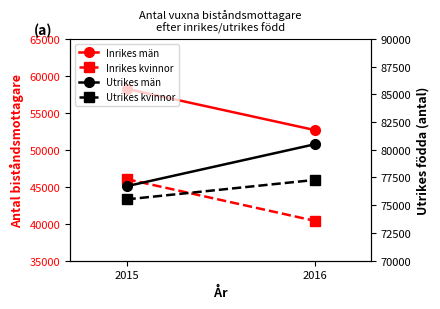

At 2015, list the series in order from largest to smallest.

Utrikes män, Utrikes män (höger), Utrikes kvinnor, Utrikes kvinnor (höger), Inrikes män, Inrikes kvinnor